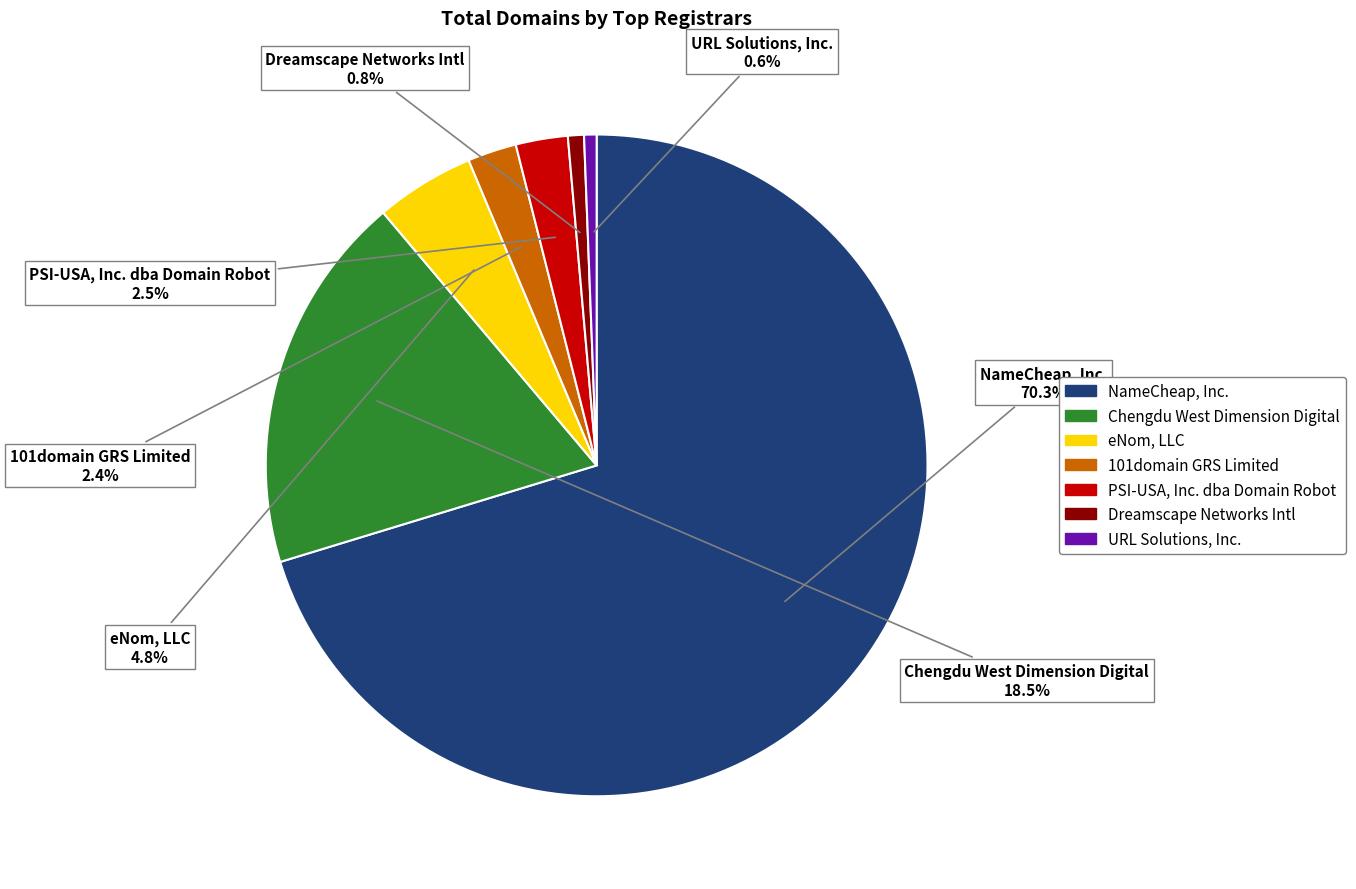

Is there any slice that represents more than half of the pie?

Yes